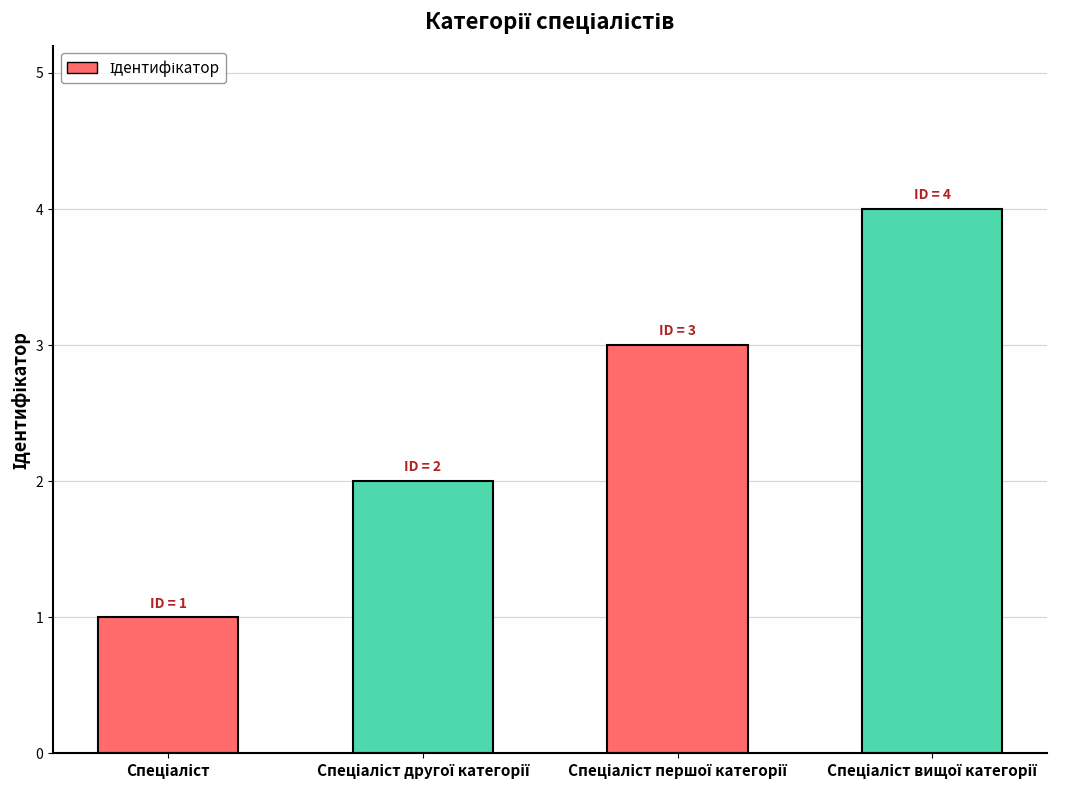

What is the maximum value shown in the chart?

4